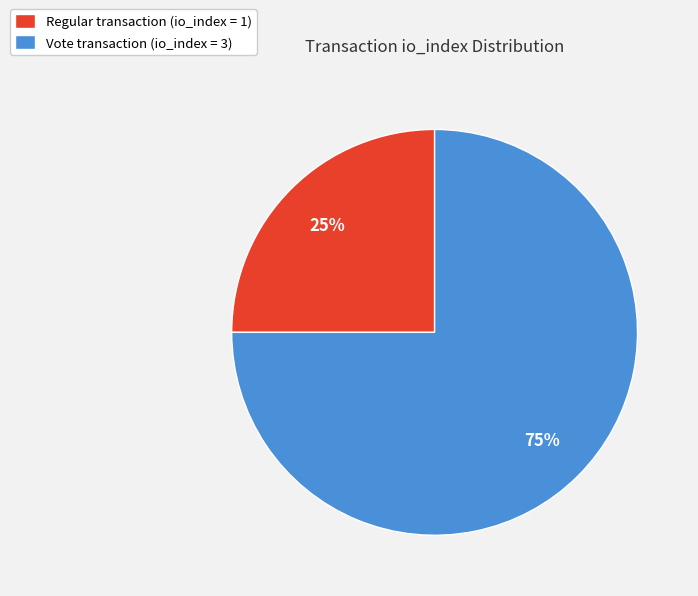

Is it true that Regular transaction (io_index = 1) is 37% of the pie?

False